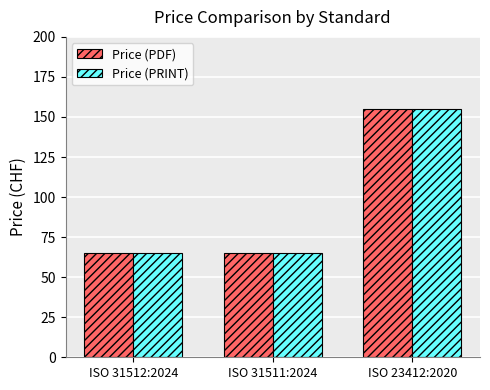

How many groups of bars are there?

3